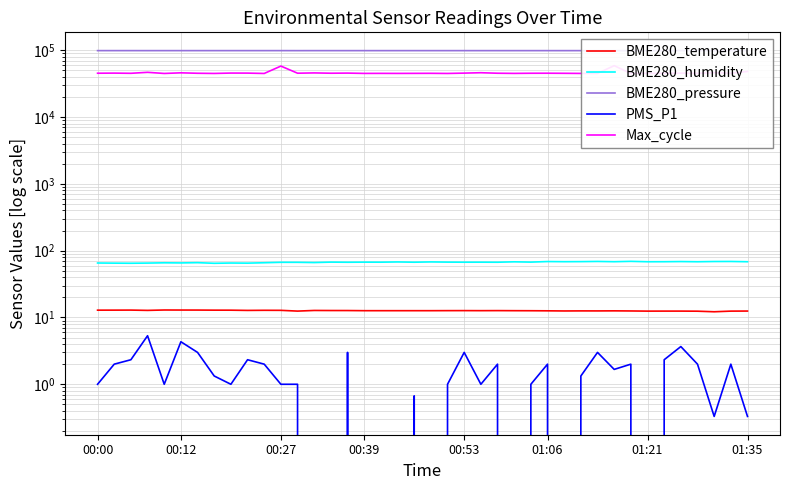

Is it true that BME280_temperature equals 12.7 at 13?

True